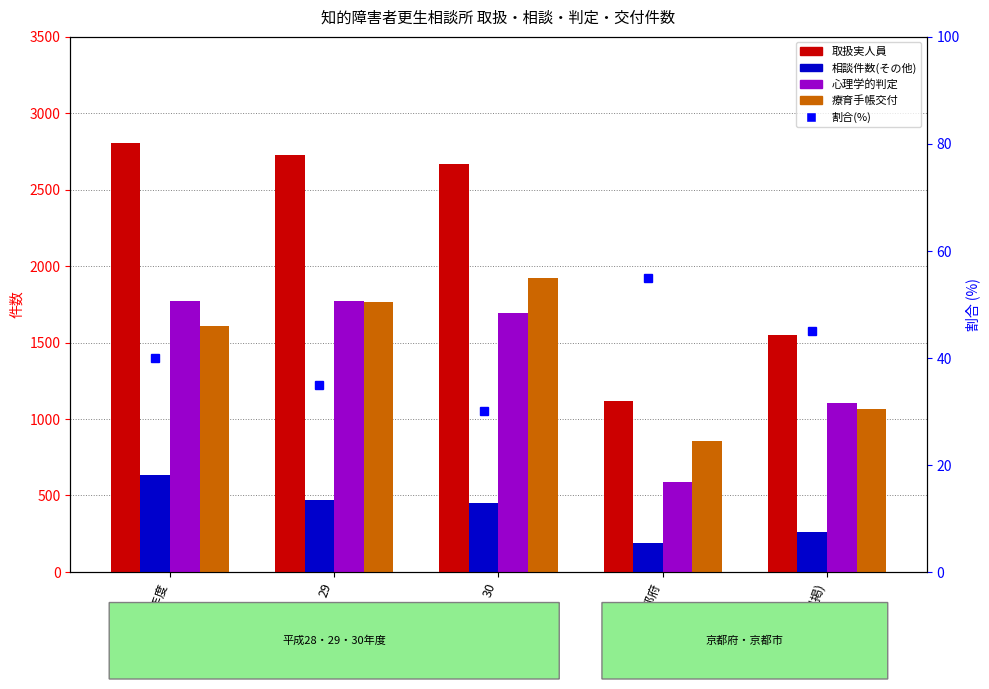

Rank the series at 30 from lowest to highest value.

相談件数(その他), 心理学的判定, 療育手帳交付, 取扱実人員